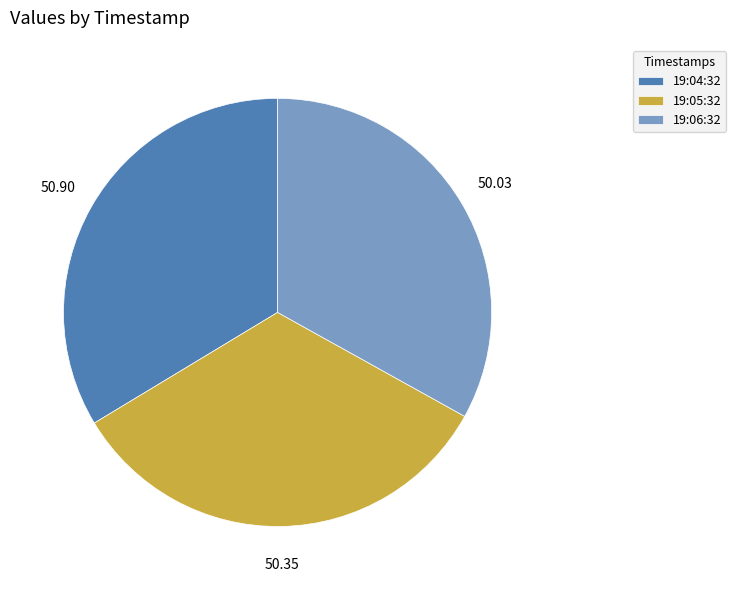

Approximately how many times larger is the value at 19:04:32 compared to 19:05:32?

1.0